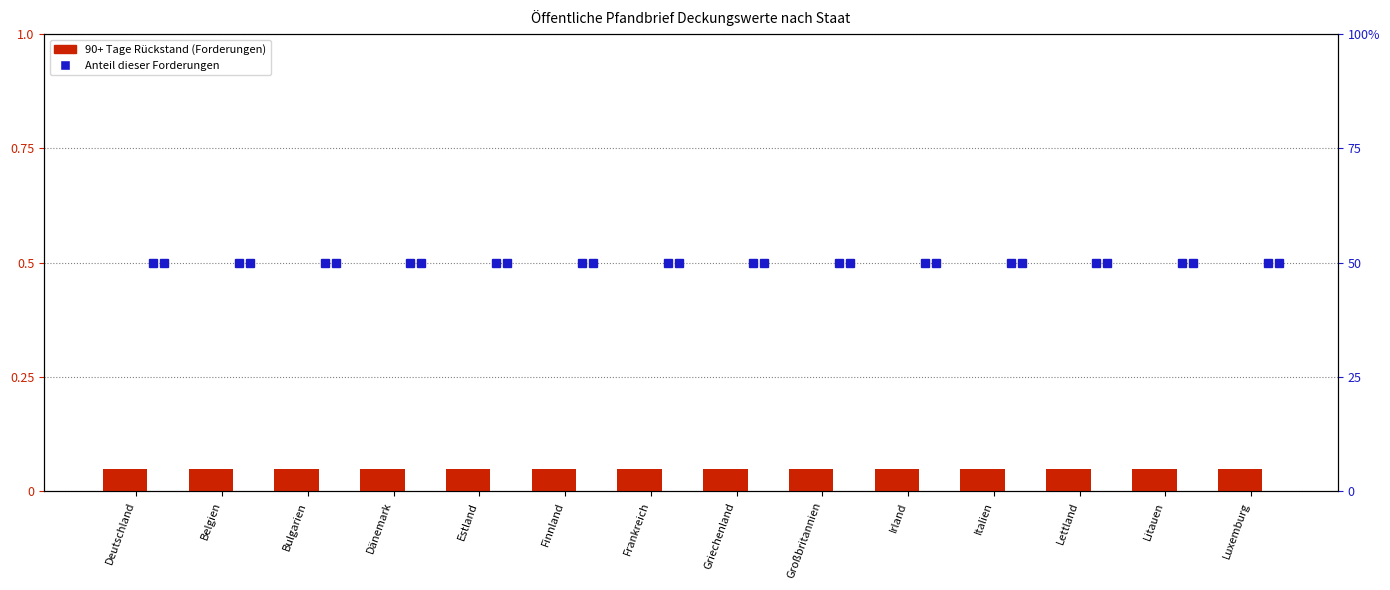

At which label is Zentralstaat (90+ Tage) closest to 0?

Deutschland